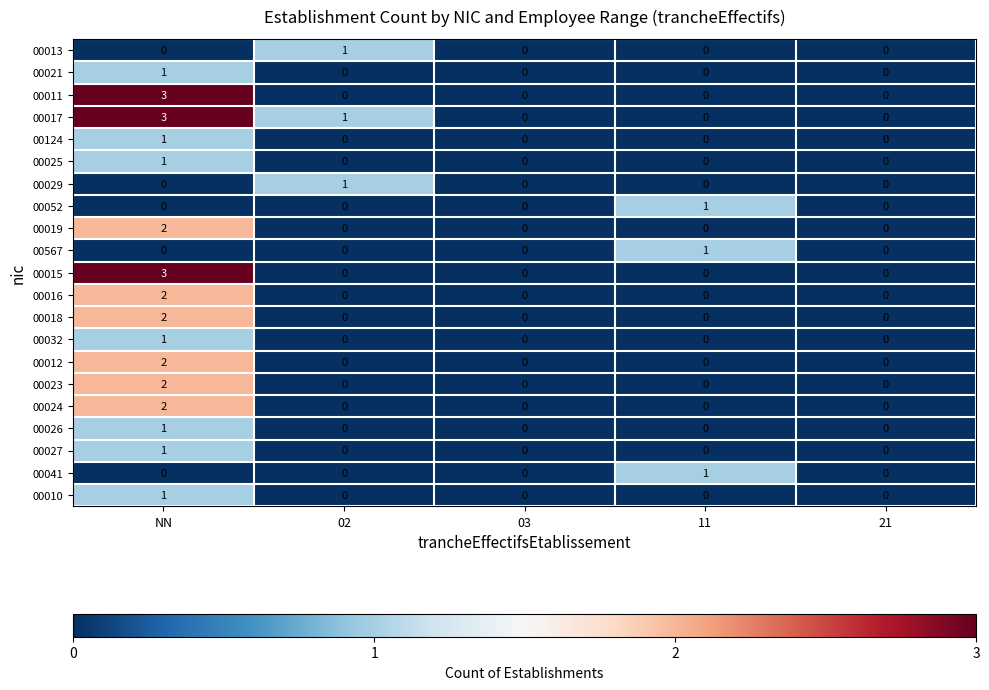

Which series has the largest total across all categories?

00017